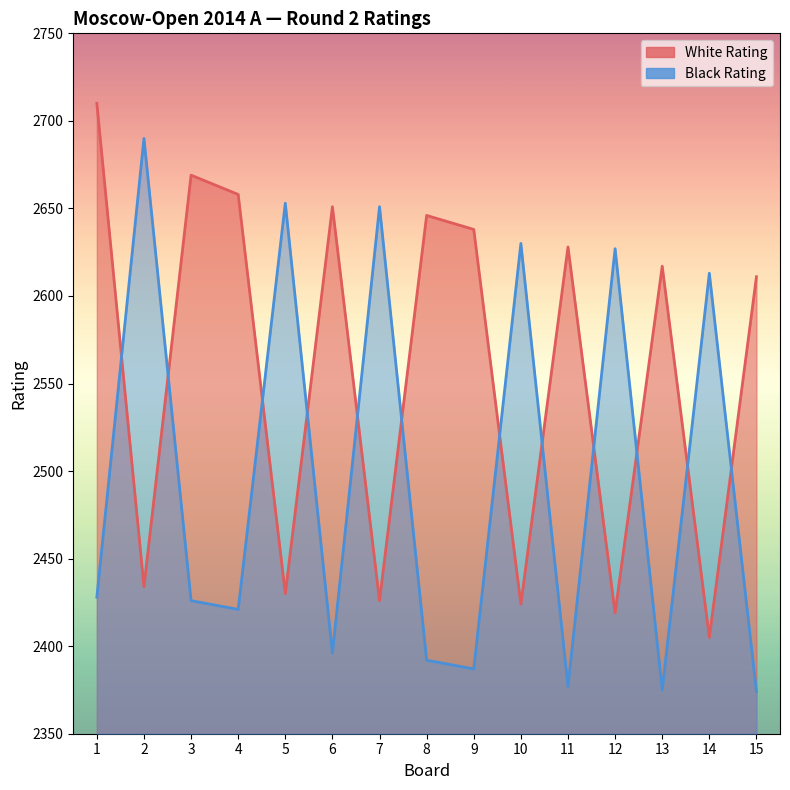

The Black Rating series shows 1230 at 2. True or false?

False